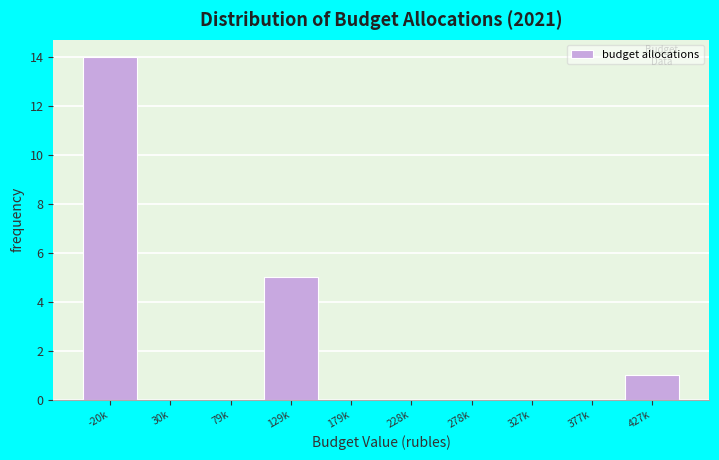

Reading left to right, list all the values displayed in this chart.

-20k=14	30k=0	79k=0	129k=5	179k=0	228k=0	278k=0	327k=0	377k=0	427k=1